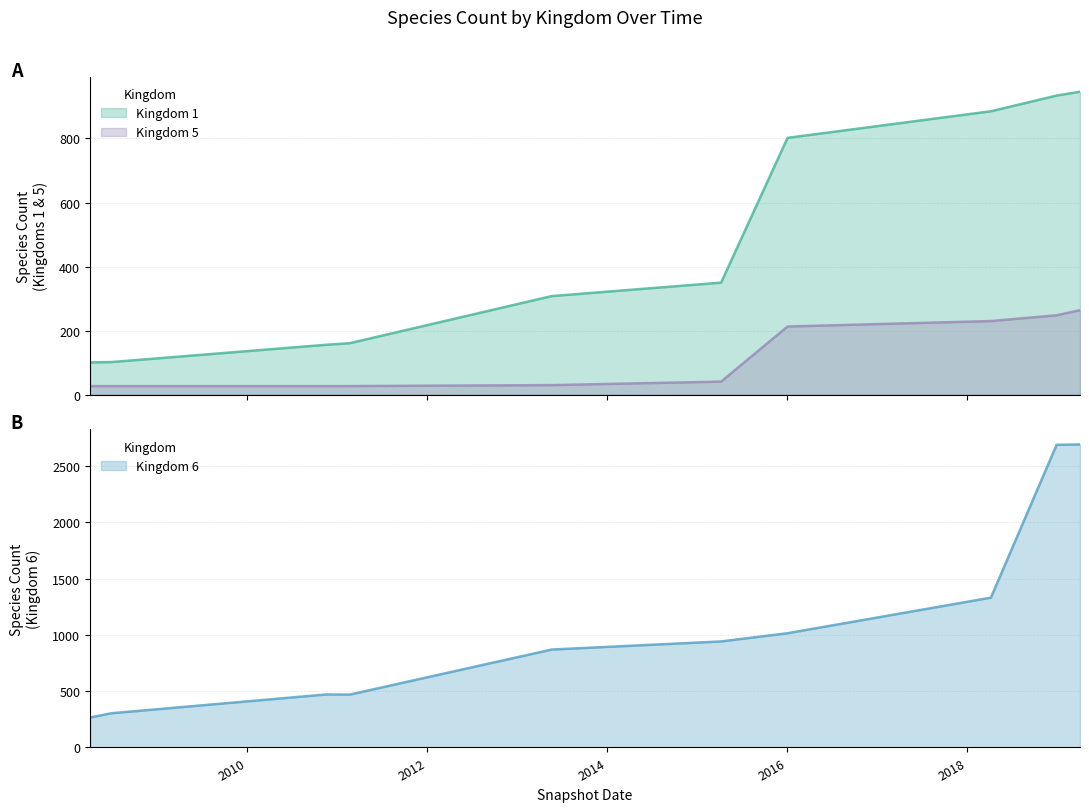

Rank the series at 2008-06-27 from lowest to highest value.

5, 1, 6